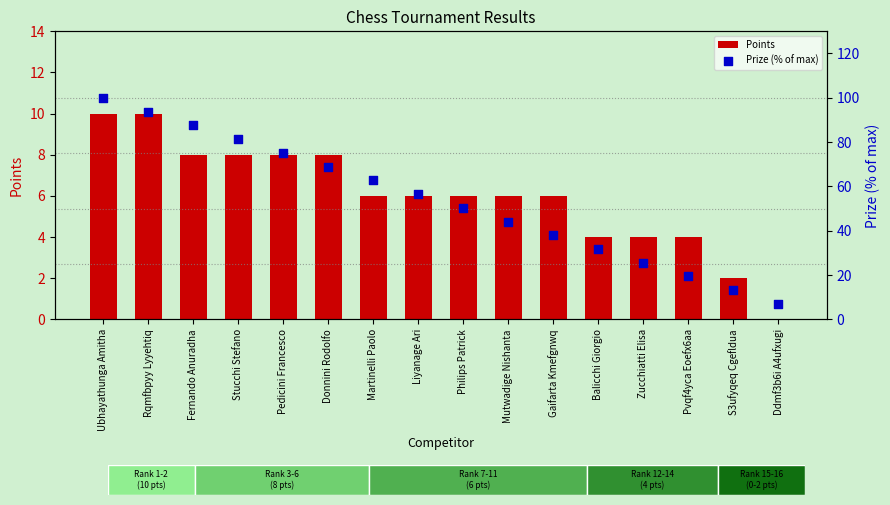

What are all the series names shown in the legend?

Points, Prize (% of max)